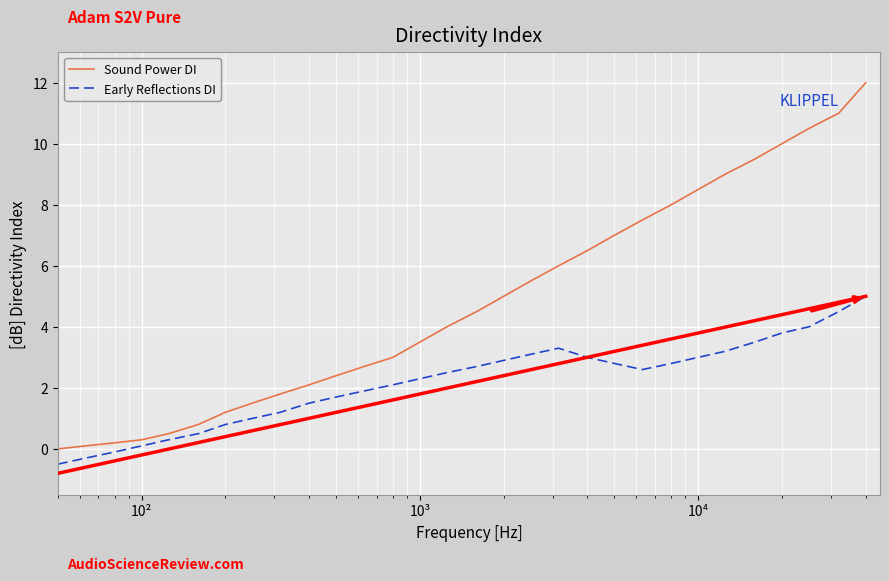

True or false: Sound Power DI has more than 2 points higher than both neighbors.

False